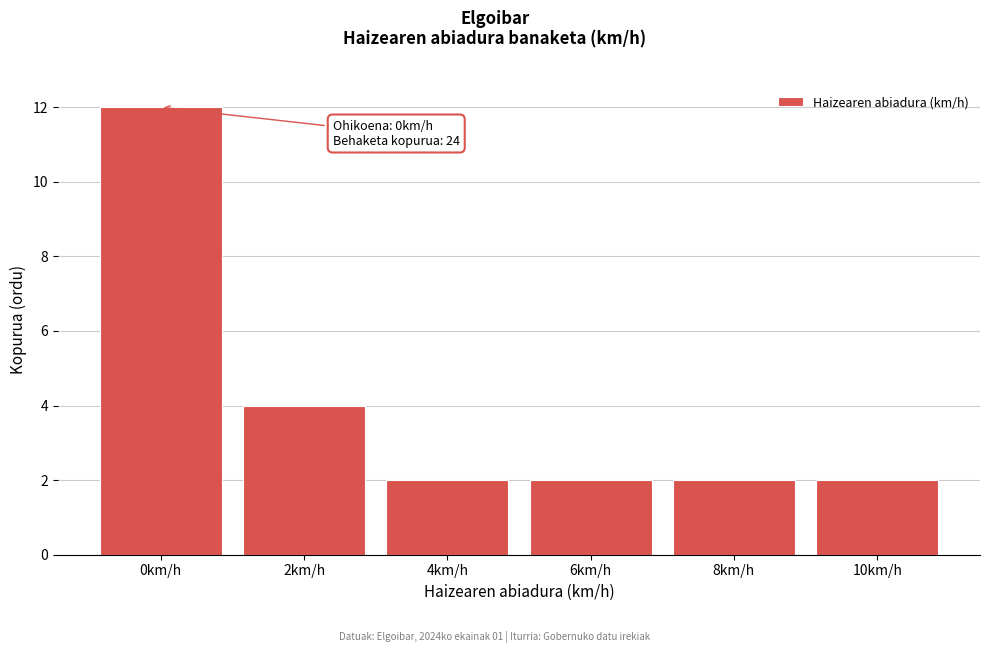

Reading left to right, list all the values displayed in this chart.

0km/h=12	2km/h=4	4km/h=2	6km/h=2	8km/h=2	10km/h=2